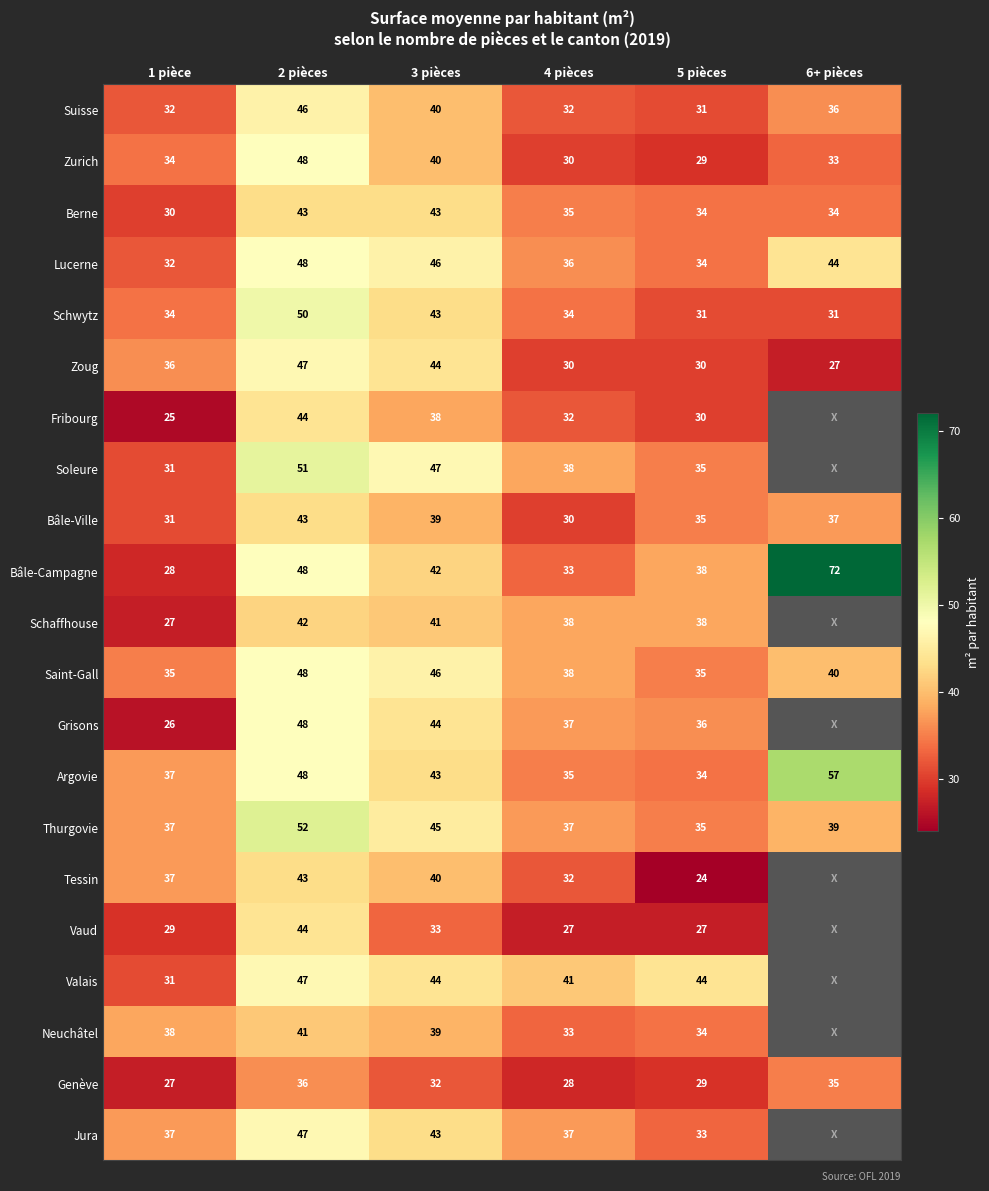

What is the spread (max minus min) of values at 2 pièces?

16